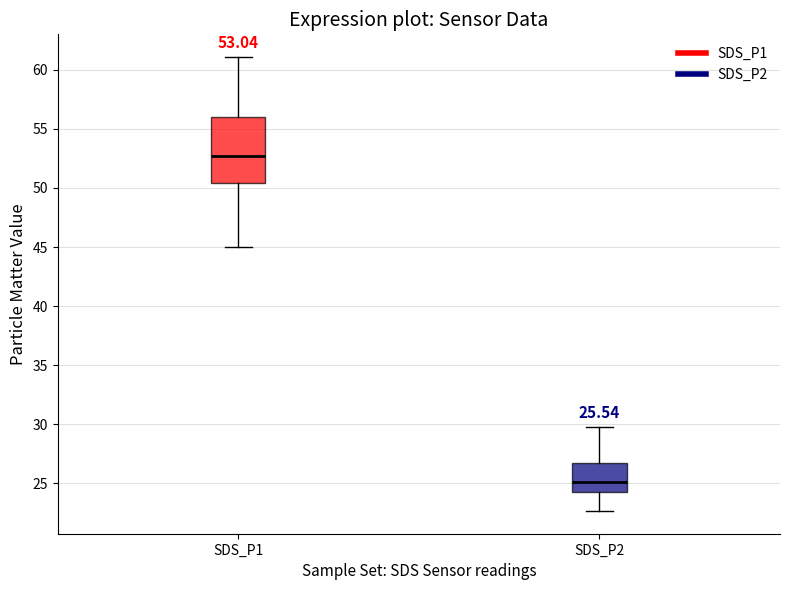

Which box's median line is the highest?

SDS_P1